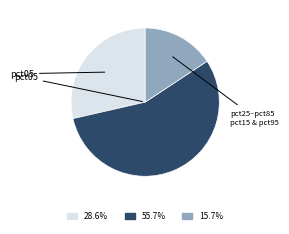

How many segments does this pie chart have?

3